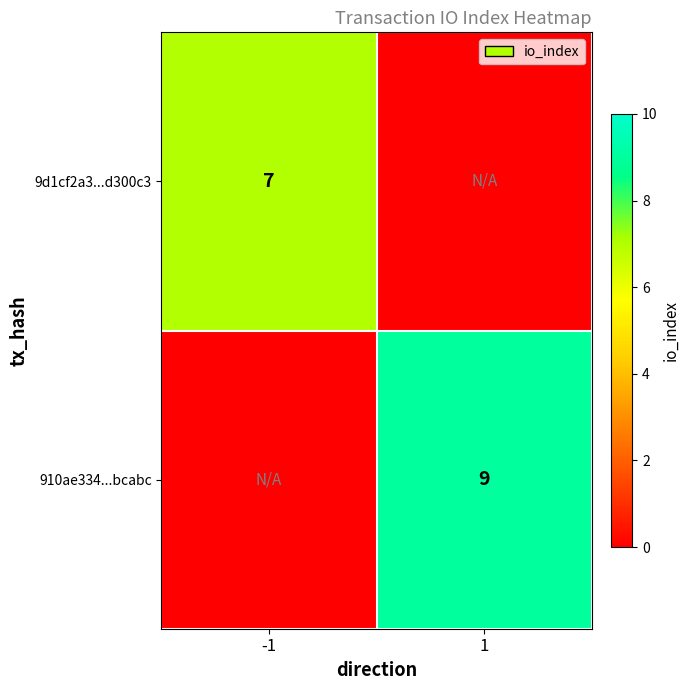

The 910ae334...bcabc series shows 9 at 1. True or false?

True